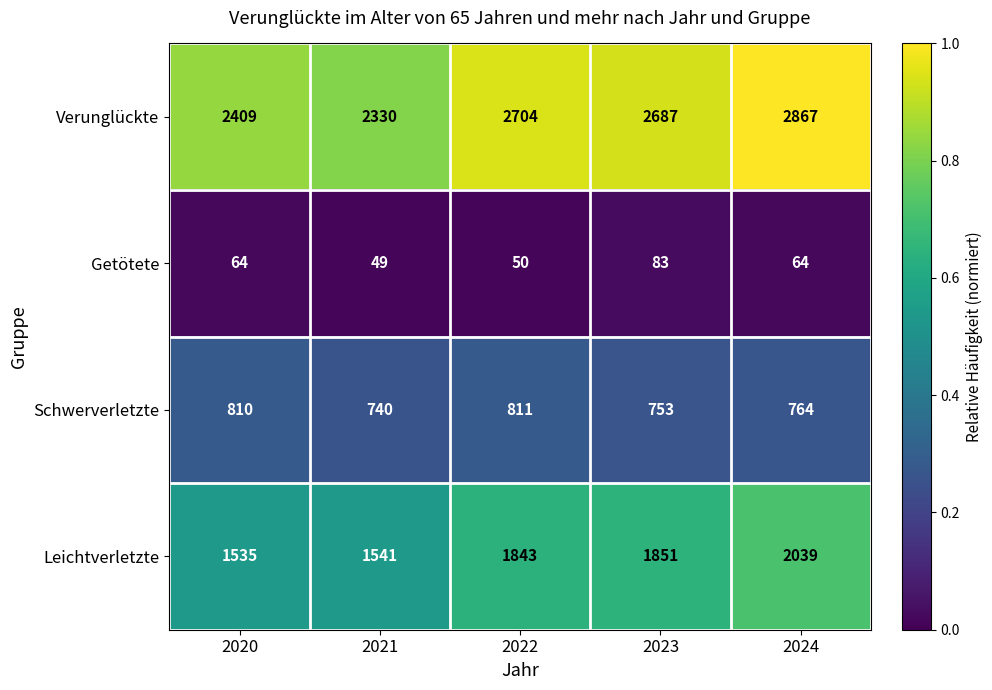

What is the spread (max minus min) of values at 2020?

2345